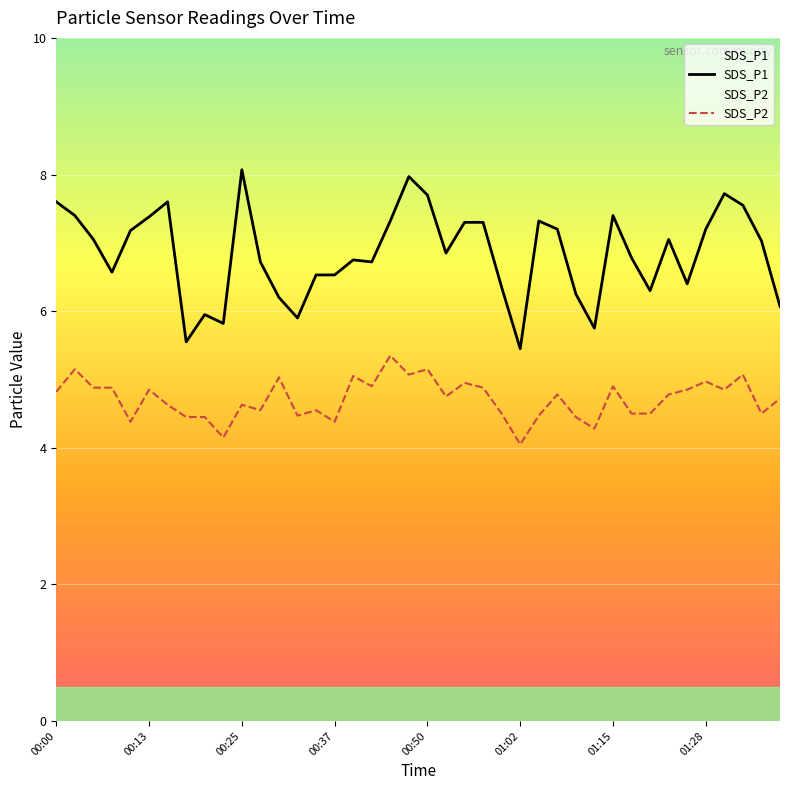

List the series in order of their peak value, highest first.

SDS_P1, SDS_P2